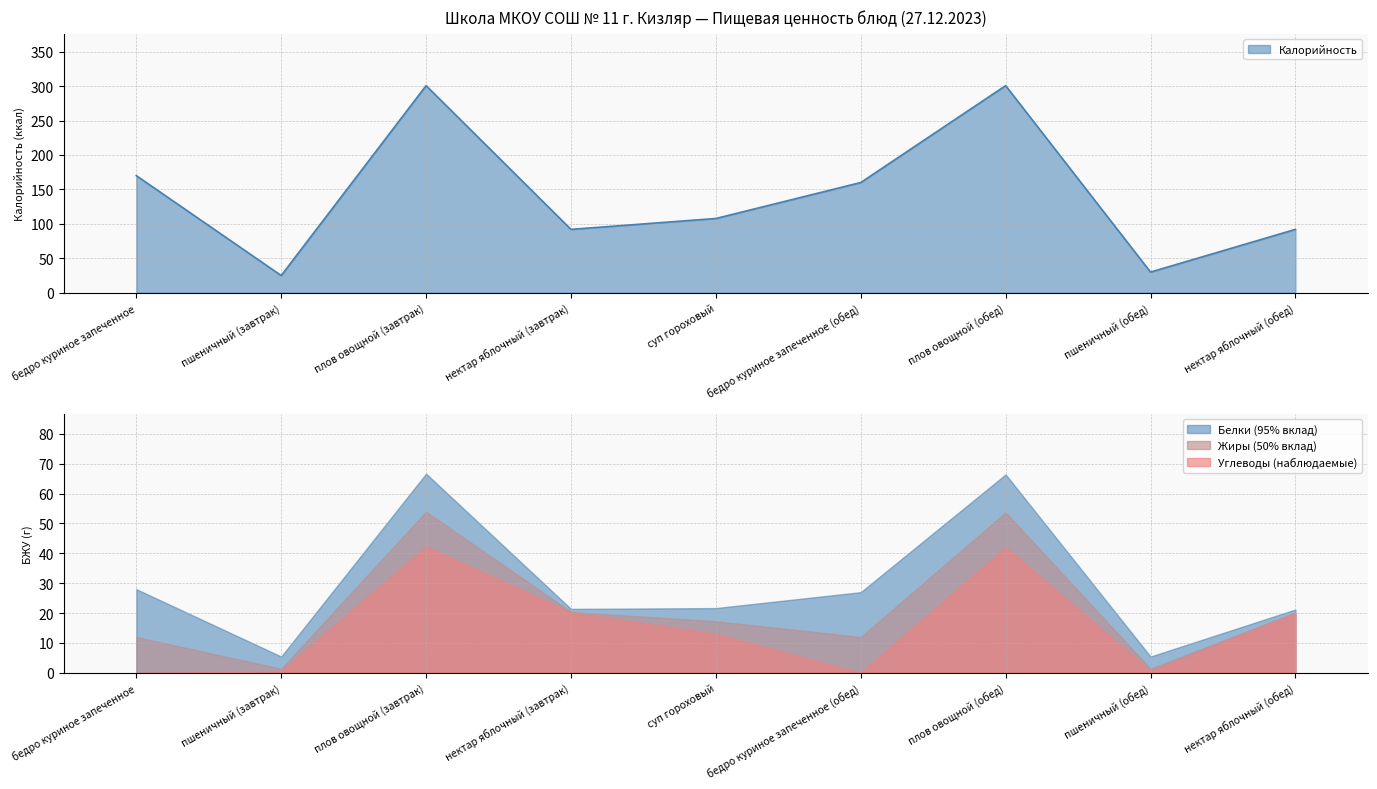

Which label corresponds to the smallest value in the chart?

бедро куриное запеченное